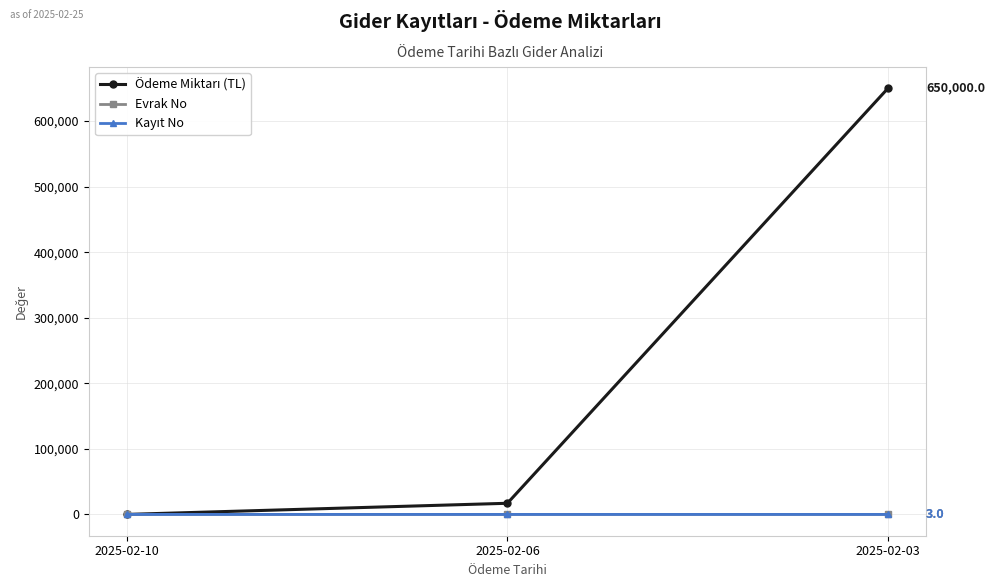

Which label corresponds to the largest value in the chart?

2025-02-03